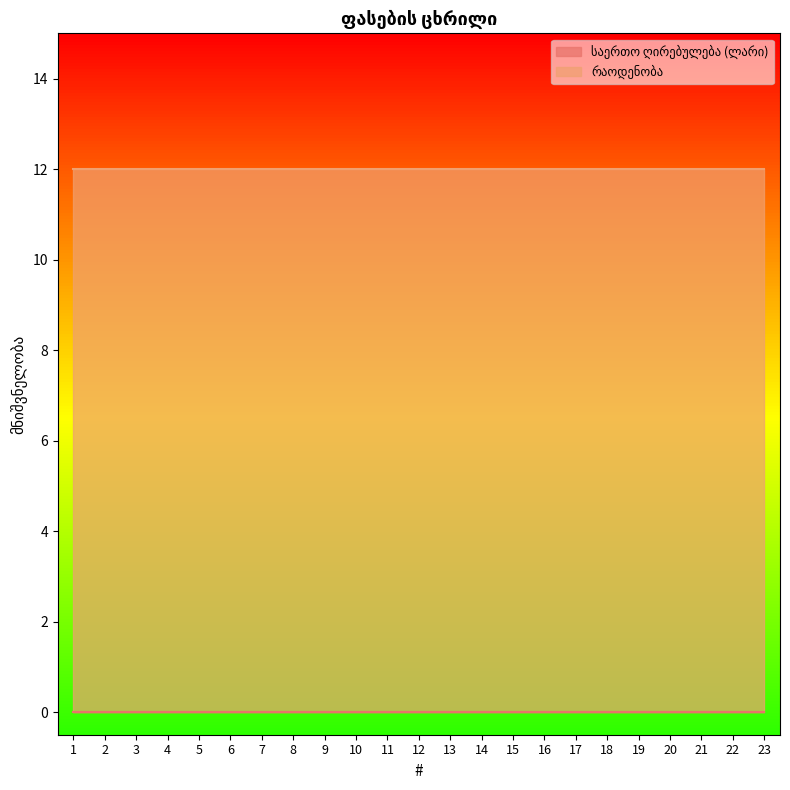

What is the total value across all series at 16?

12